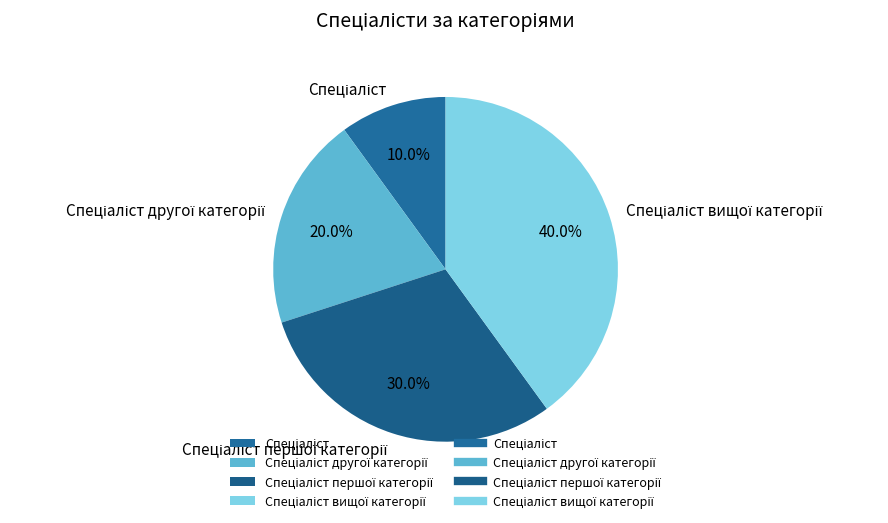

Is there a majority slice in this chart?

No